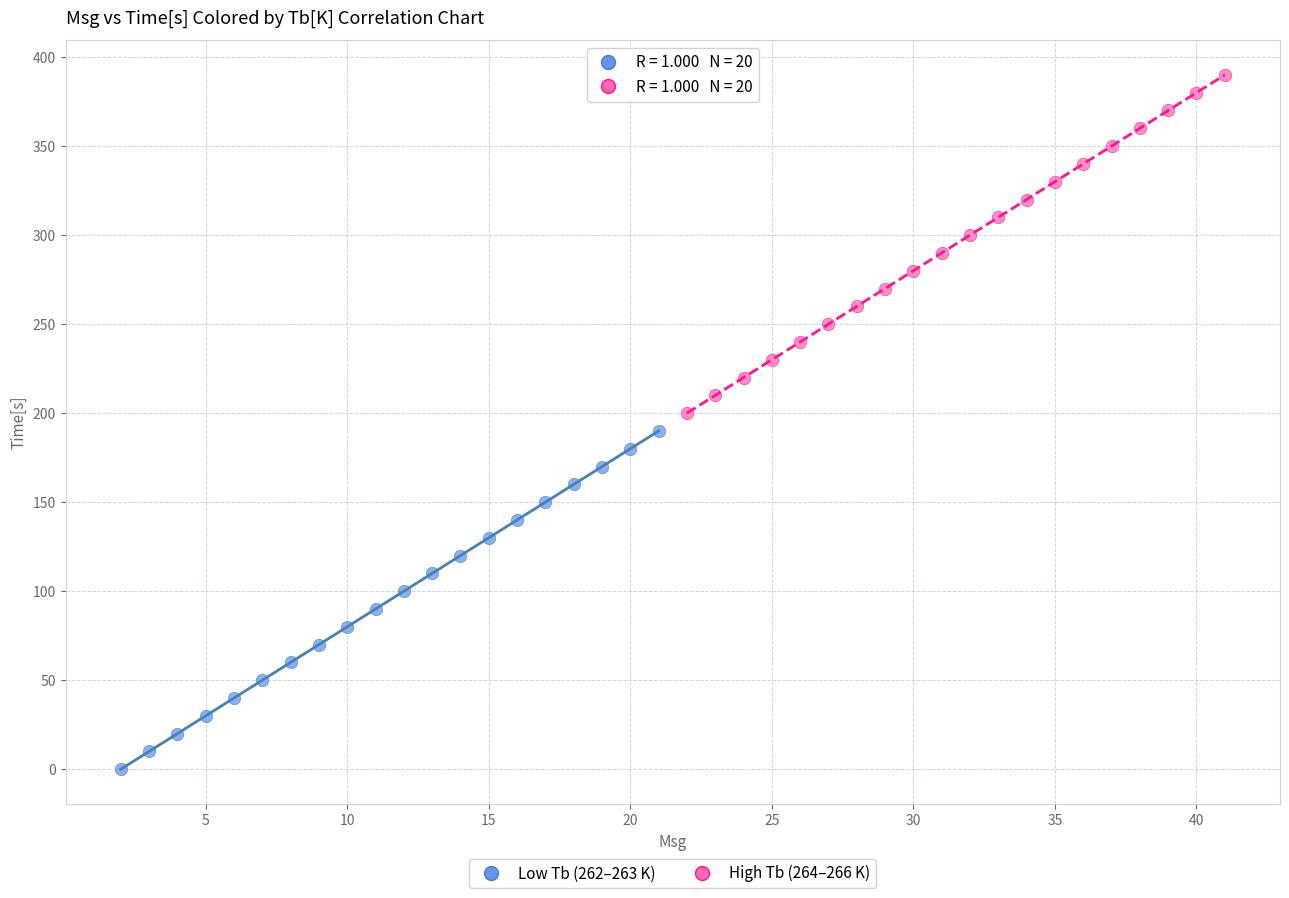

Which series reaches the maximum Y coordinate?

High Tb (264–266 K)